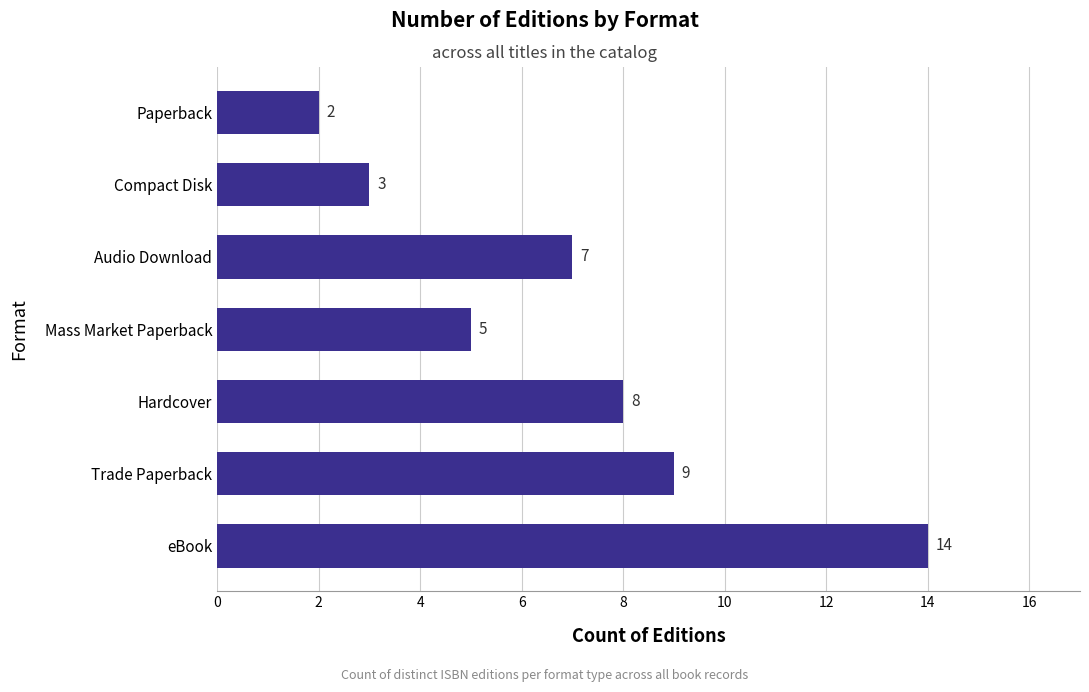

Rank the categories by value from lowest to highest.

Paperback, Compact Disk, Mass Market Paperback, Audio Download, Hardcover, Trade Paperback, eBook